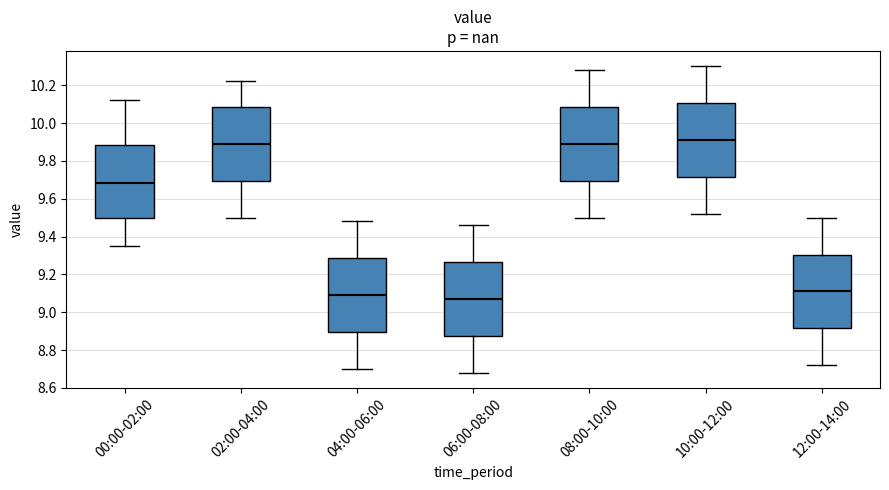

Where is the upper edge of the box for 04:00-06:00 on the y-axis? The values are not printed on the chart, so give them approximately, as read against the axis.

9.28